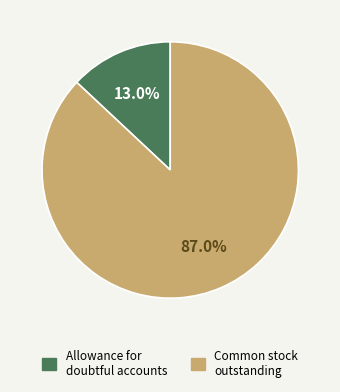

Does any single category account for the majority?

Yes